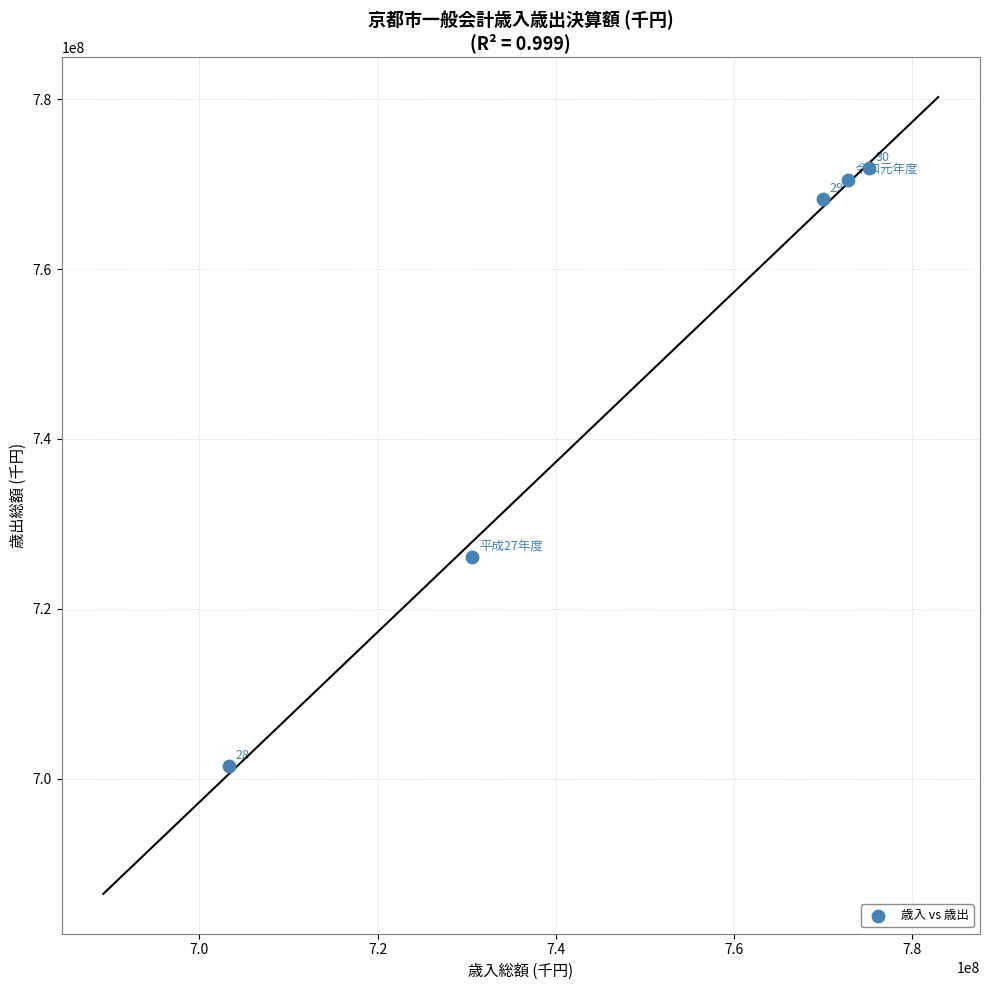

What is the average Y value?

747662929.2